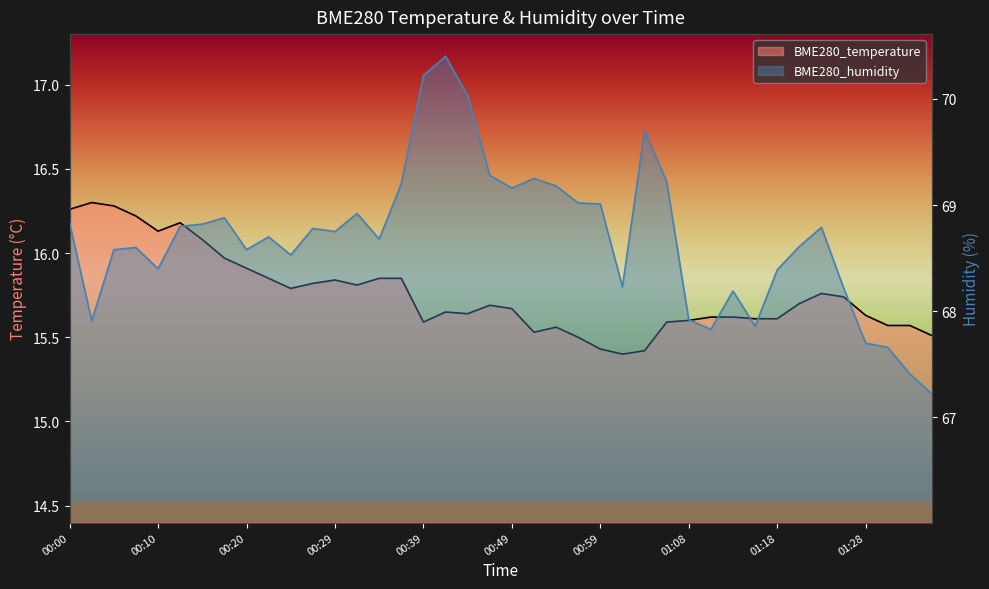

True or false: BME280_humidity has more than 1 interior local peaks.

True